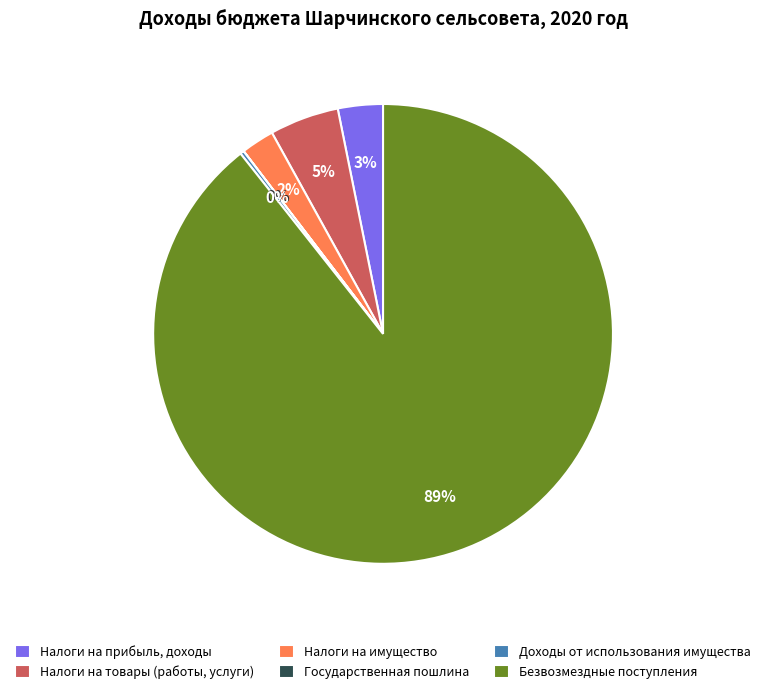

To the nearest percent, what is the combined percentage of Налоги на прибыль, доходы and Налоги на товары (работы, услуги)?

8%